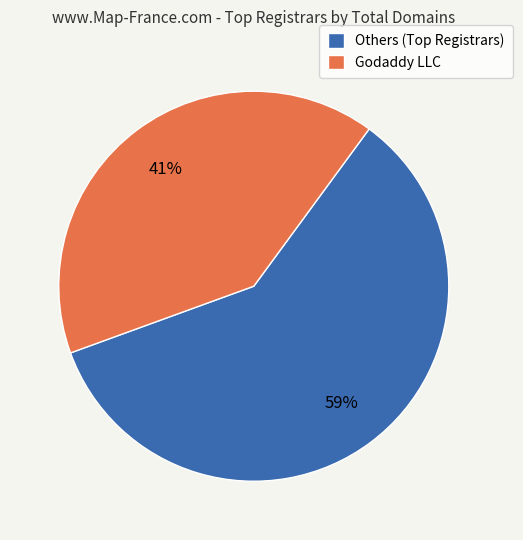

To the nearest percent, what is the average slice percentage?

50%